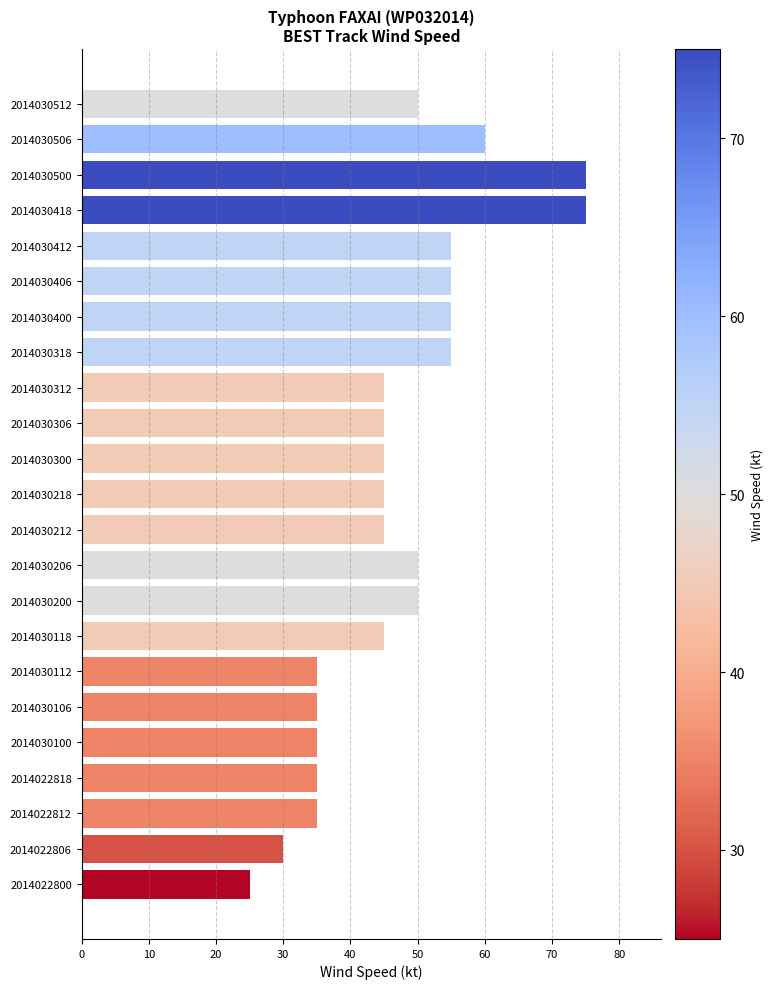

True or false: the data shows 55 at 2014030412.

True